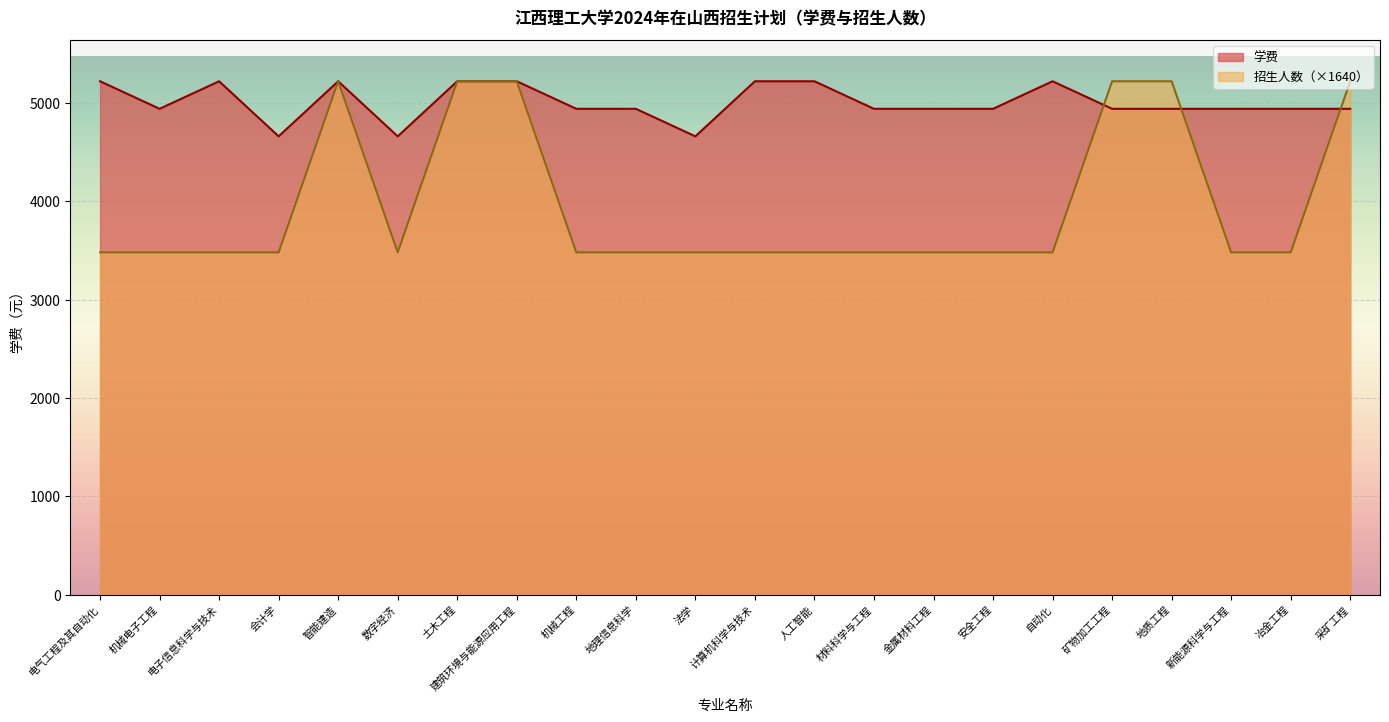

Which series has the largest range (max minus min)?

招生人数（×1640）